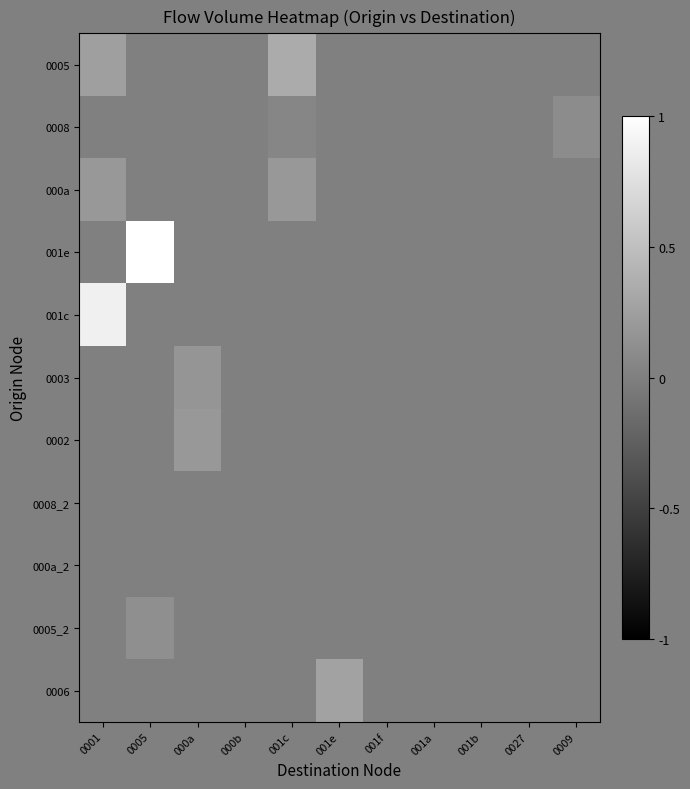

What is the greatest value displayed?

1.0